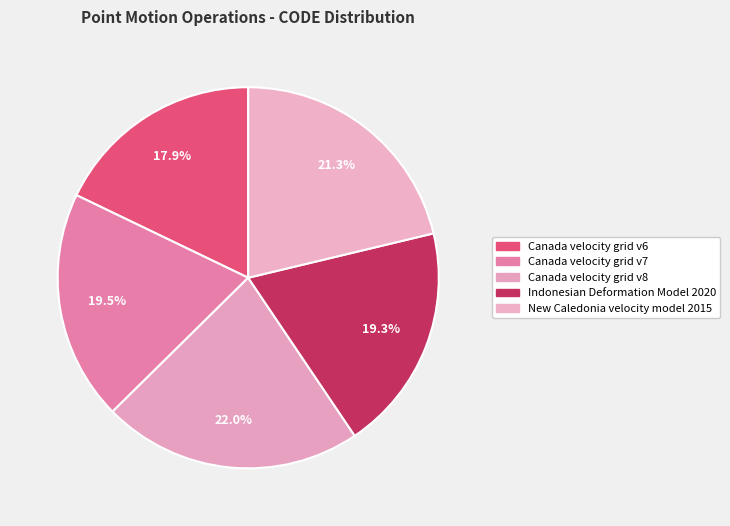

What percentage do Indonesian Deformation Model 2020 and Canada velocity grid v6 together represent?

37.2%